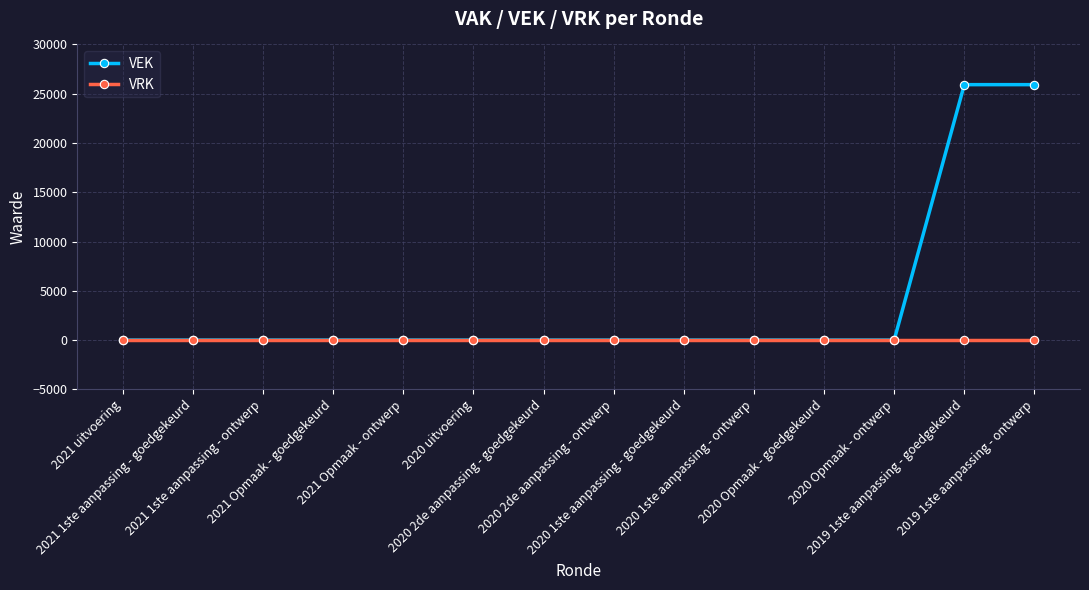

Reading left to right, transcribe all the data shown in this chart.

VEK: 2021 uitvoering=0	2021 1ste aanpassing - goedgekeurd=0	2021 1ste aanpassing - ontwerp=0	2021 Opmaak - goedgekeurd=0	2021 Opmaak - ontwerp=0	2020 uitvoering=0	2020 2de aanpassing - goedgekeurd=0	2020 2de aanpassing - ontwerp=0	2020 1ste aanpassing - goedgekeurd=0	2020 1ste aanpassing - ontwerp=0	2020 Opmaak - goedgekeurd=0	2020 Opmaak - ontwerp=0	2019 1ste aanpassing - goedgekeurd=25920	2019 1ste aanpassing - ontwerp=25920
VRK: 2021 uitvoering=0	2021 1ste aanpassing - goedgekeurd=0	2021 1ste aanpassing - ontwerp=0	2021 Opmaak - goedgekeurd=0	2021 Opmaak - ontwerp=0	2020 uitvoering=0	2020 2de aanpassing - goedgekeurd=0	2020 2de aanpassing - ontwerp=0	2020 1ste aanpassing - goedgekeurd=0	2020 1ste aanpassing - ontwerp=0	2020 Opmaak - goedgekeurd=0	2020 Opmaak - ontwerp=0	2019 1ste aanpassing - goedgekeurd=0	2019 1ste aanpassing - ontwerp=0